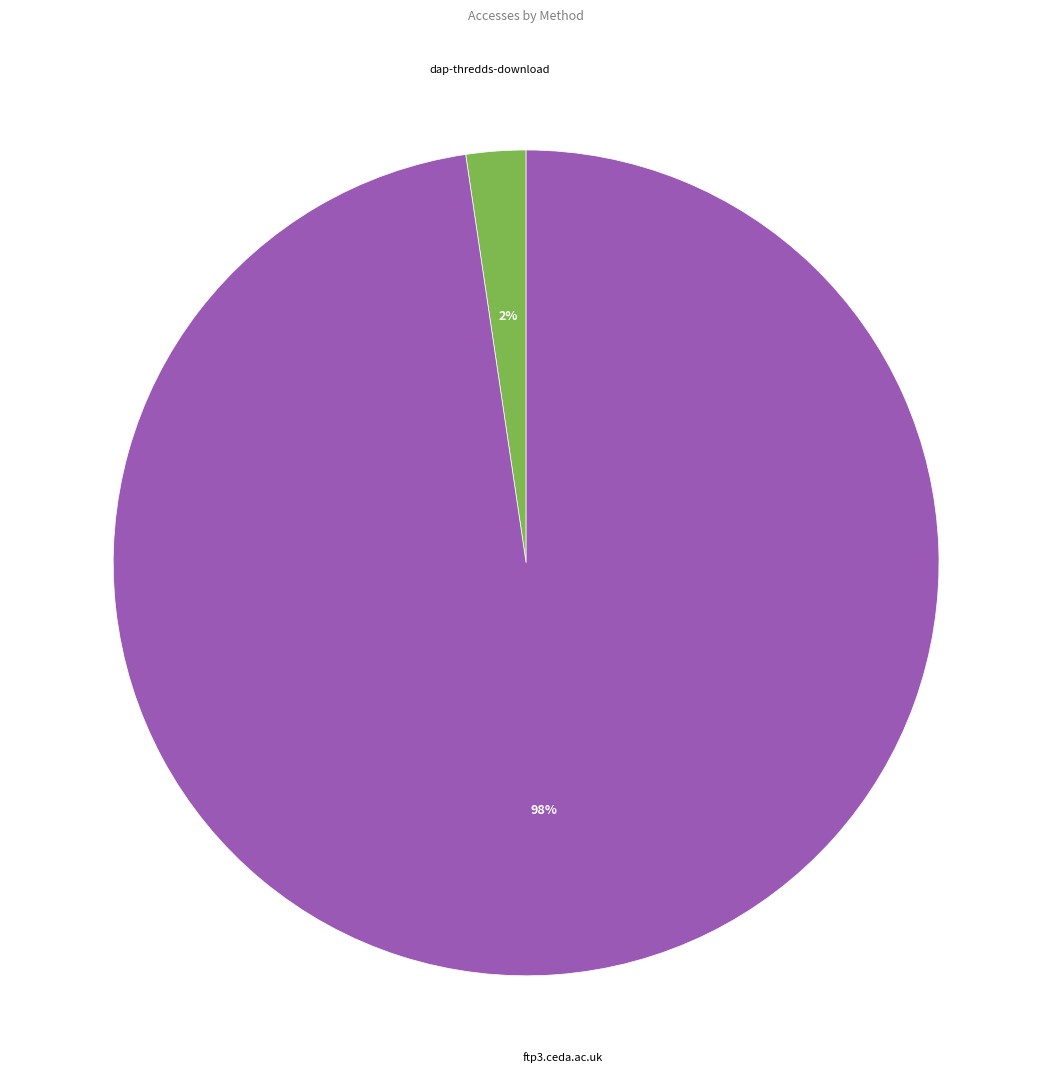

Do ftp3.ceda.ac.uk and dap-thredds-download together represent more than half of the pie?

Yes